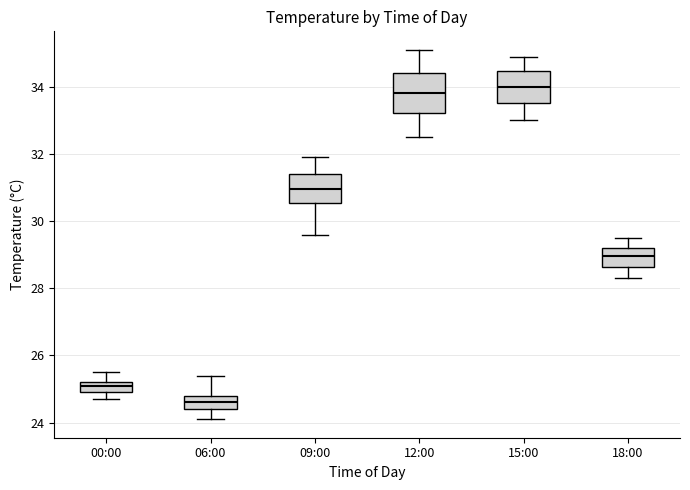

Which box has the highest median line?

15:00